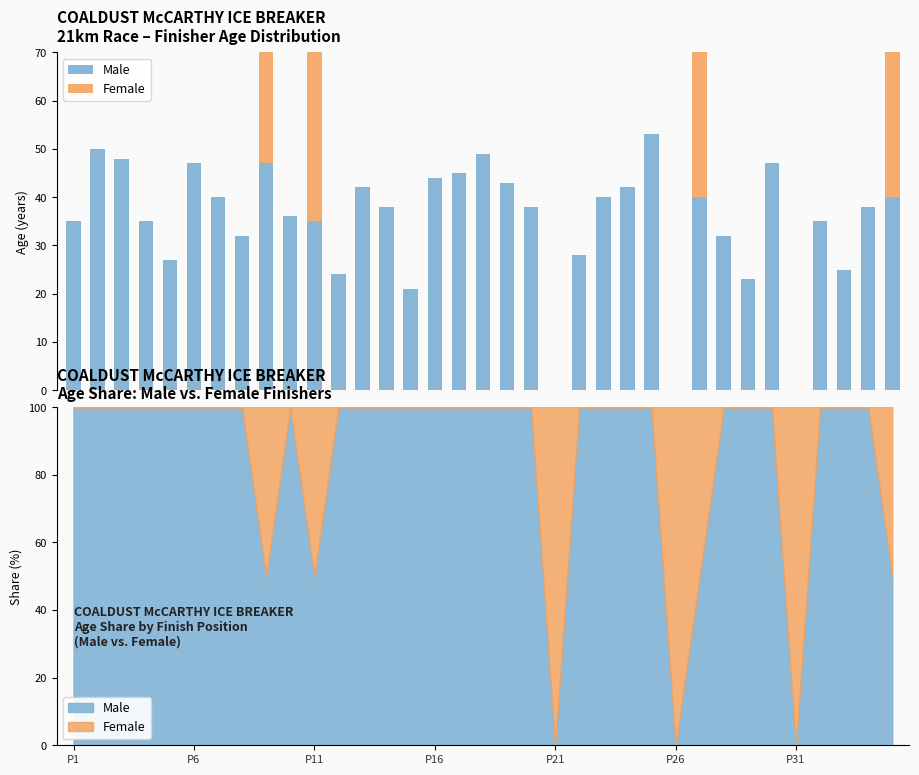

What are all the series names shown in the legend?

Male, Female